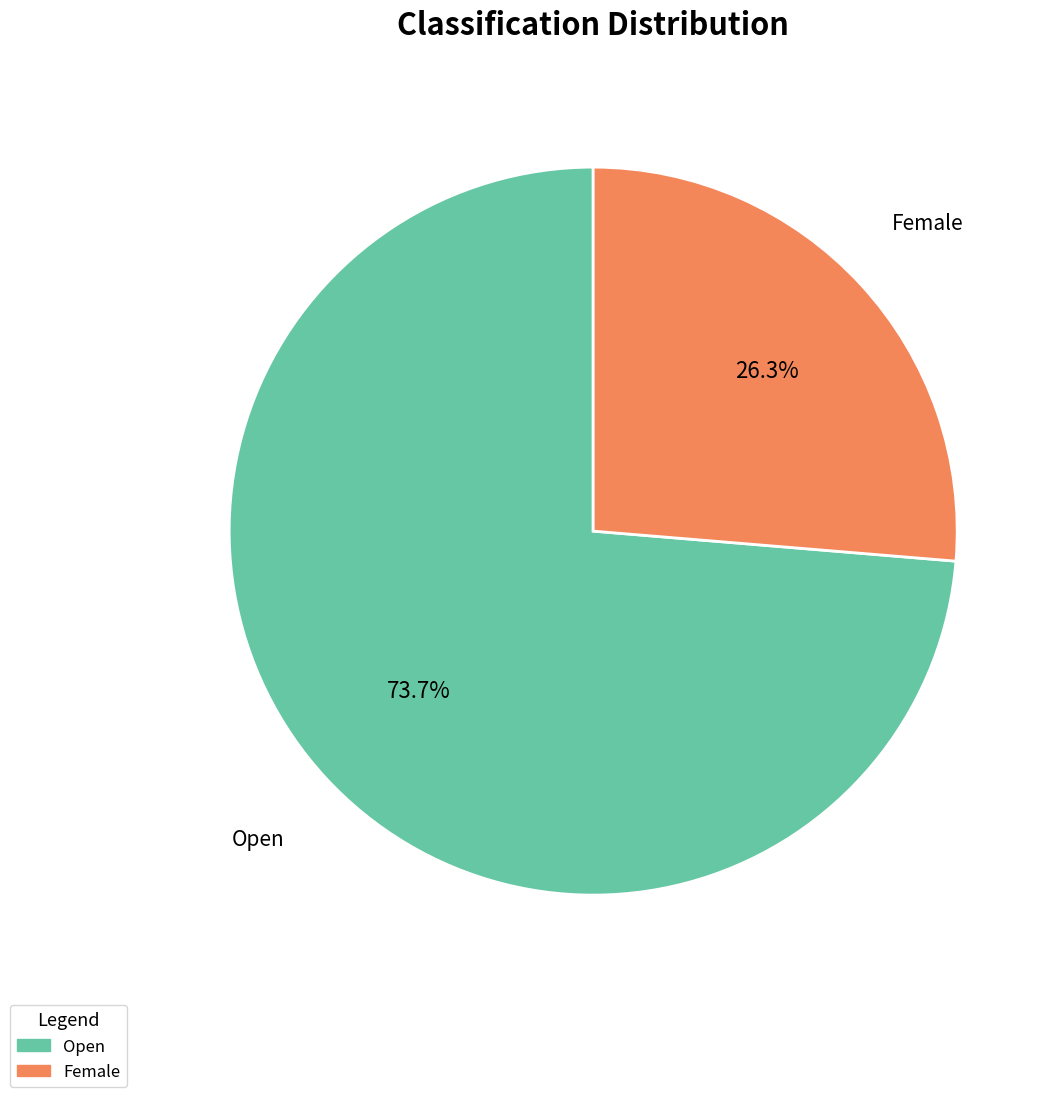

Which category has the biggest portion of the pie?

Open